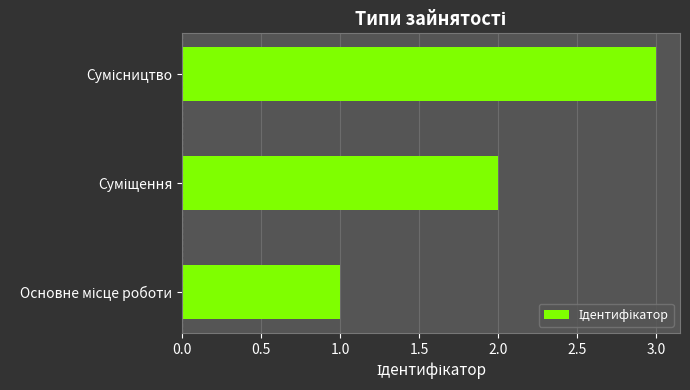

What is the smallest value displayed?

1